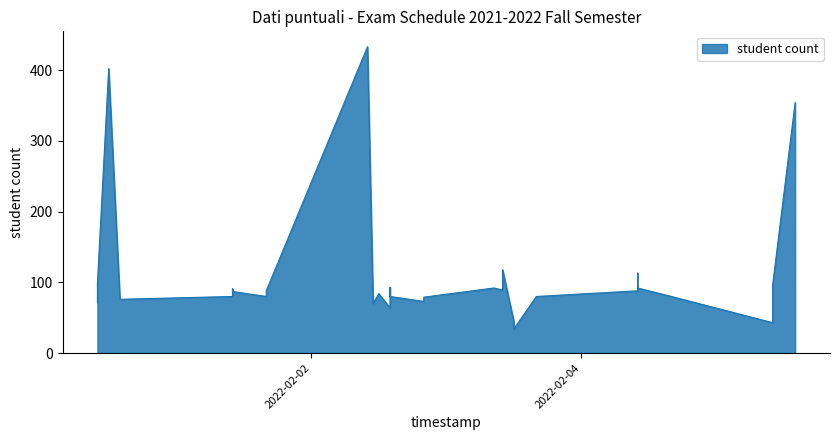

The chart shows a value of 71 at 10. True or false?

True